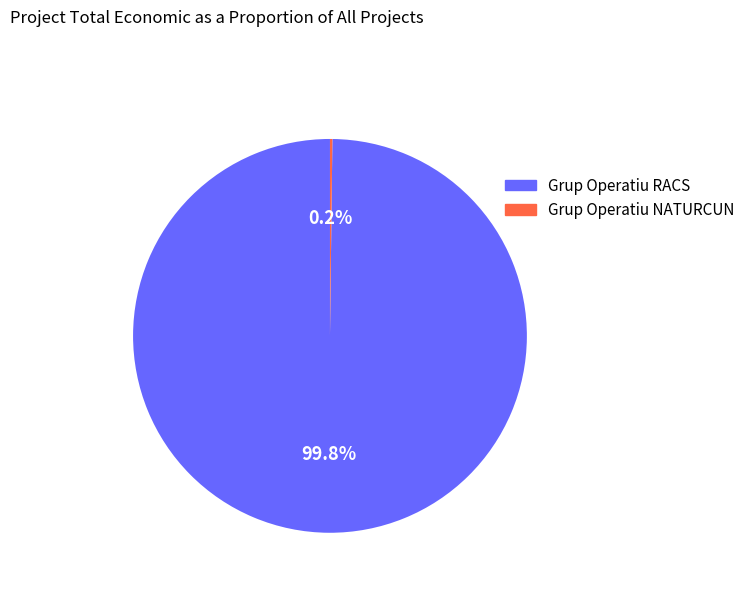

Which slice is the largest?

Grup Operatiu RACS